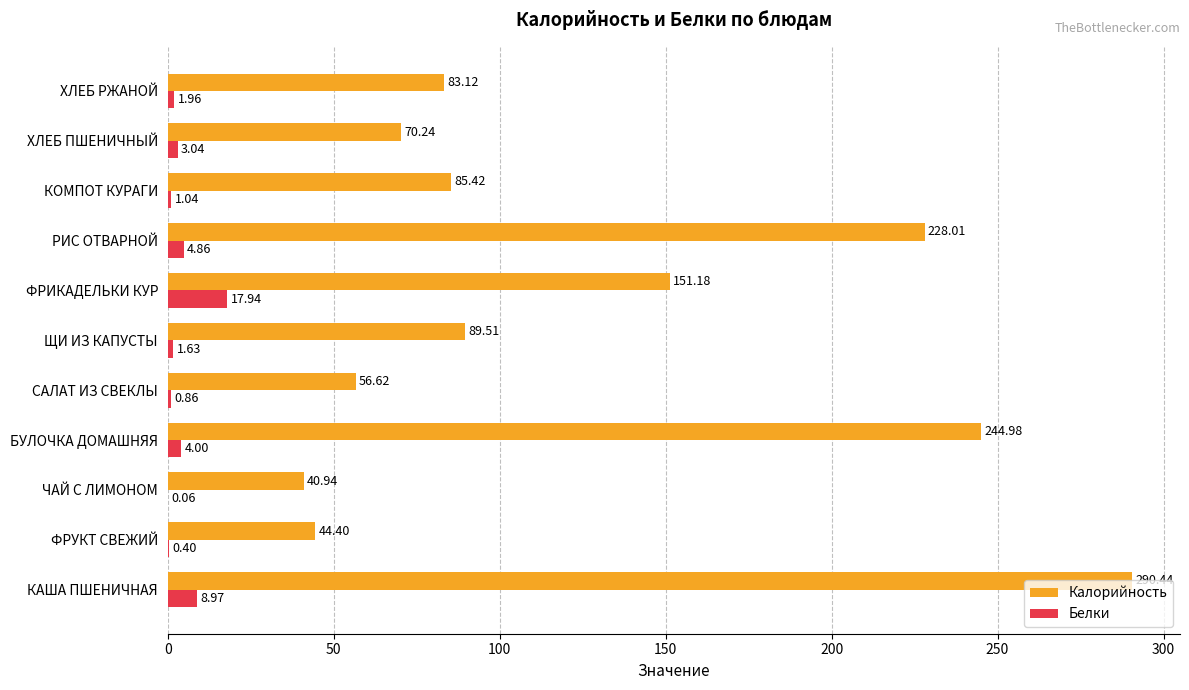

What is the sum of the Калорийность values at ЧАЙ С ЛИМОНОМ and ХЛЕБ РЖАНОЙ?

124.1